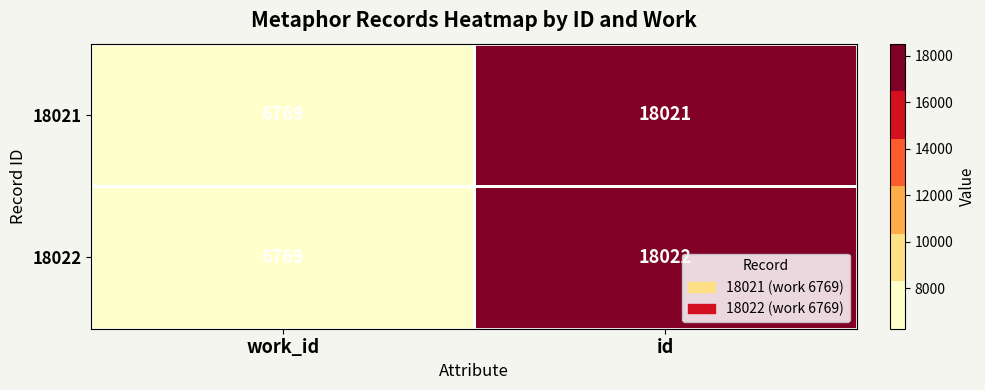

What is the minimum value shown in the chart?

6769